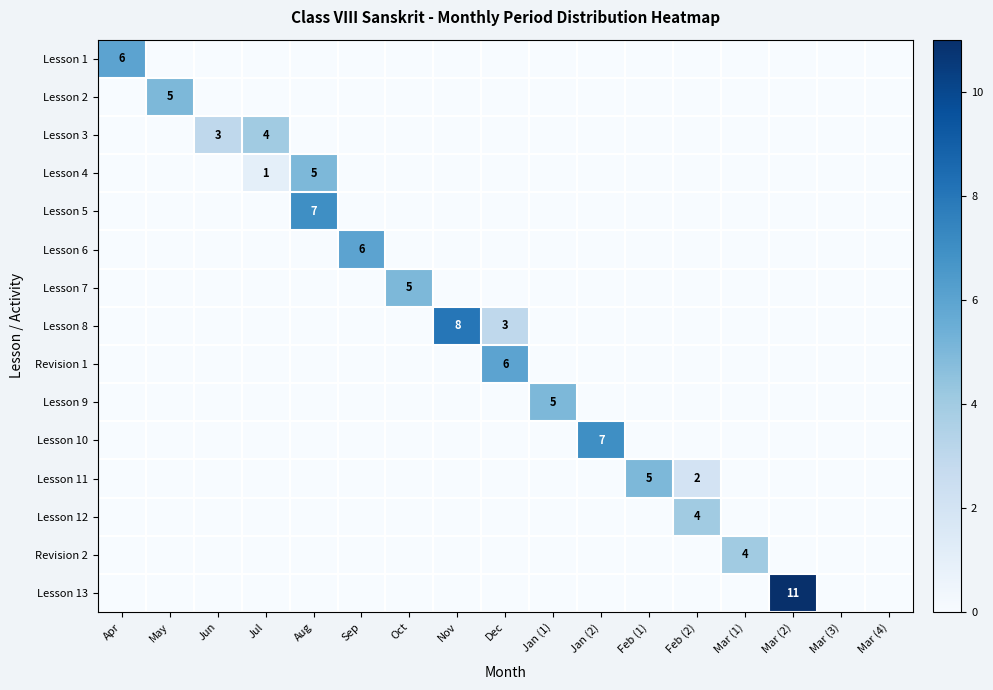

The value of Lesson 8 at Nov is 8. True or false?

True